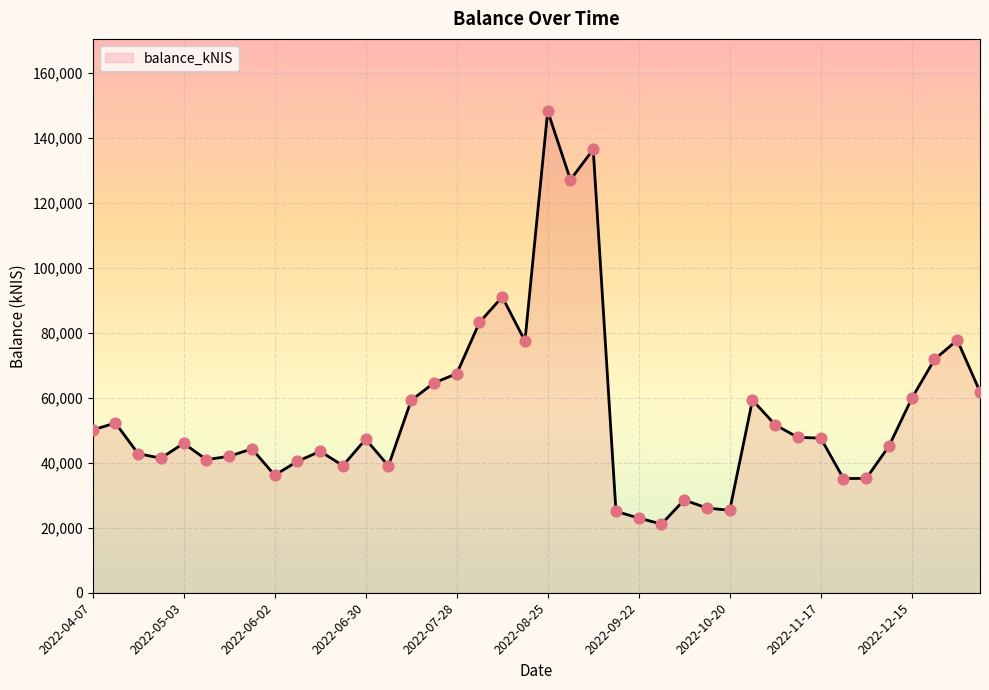

What is the greatest value displayed?

148221.9